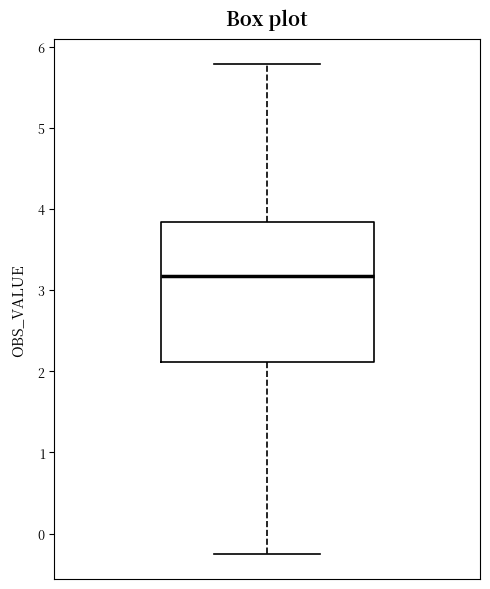

Read this box plot against the y-axis: the position of the median line, the range covered by the box, and the ends of both whiskers. The values are not printed on the chart, so give them approximately, as read against the axis.

median 3.2, box 2.1 to 3.8, whiskers -0.3 to 5.8